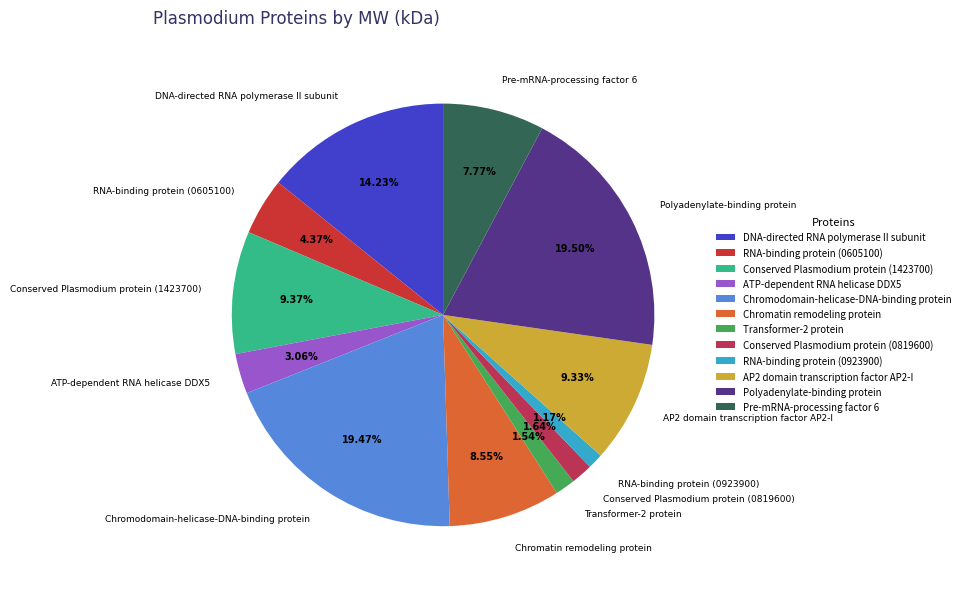

What is the ratio of the value at Conserved Plasmodium protein (0819600) to the value at RNA-binding protein (0605100)?

0.4